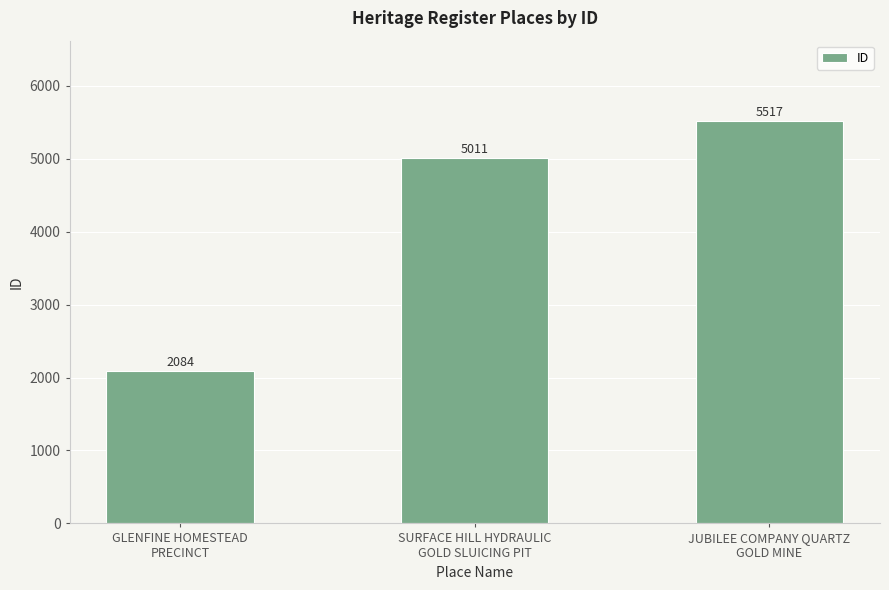

Does the chart contain stacked bars?

No